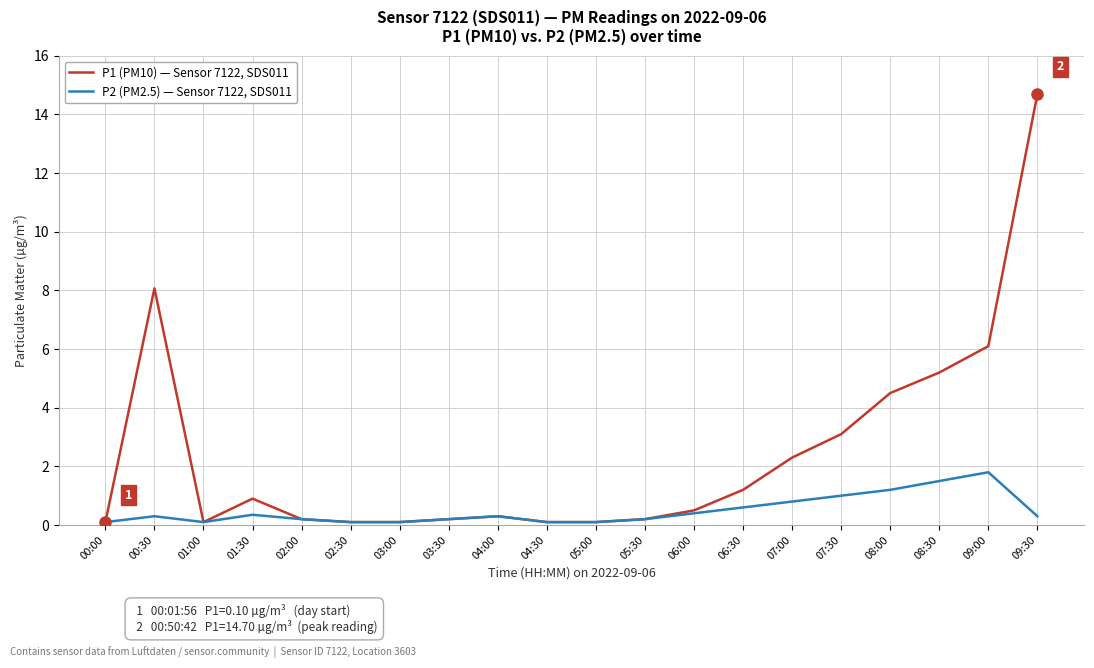

List the series in order of their peak value, lowest first.

P2 (PM2.5) — Sensor 7122, SDS011, P1 (PM10) — Sensor 7122, SDS011